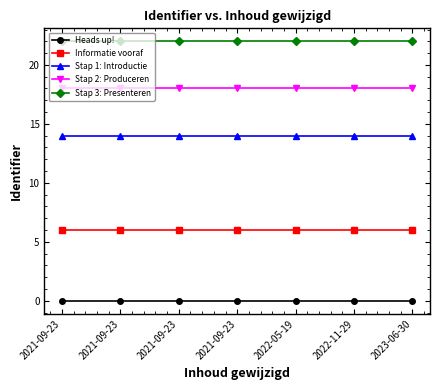

What are all the series names shown in the legend?

Heads up!, Informatie vooraf, Stap 1: Introductie, Stap 2: Produceren, Stap 3: Presenteren